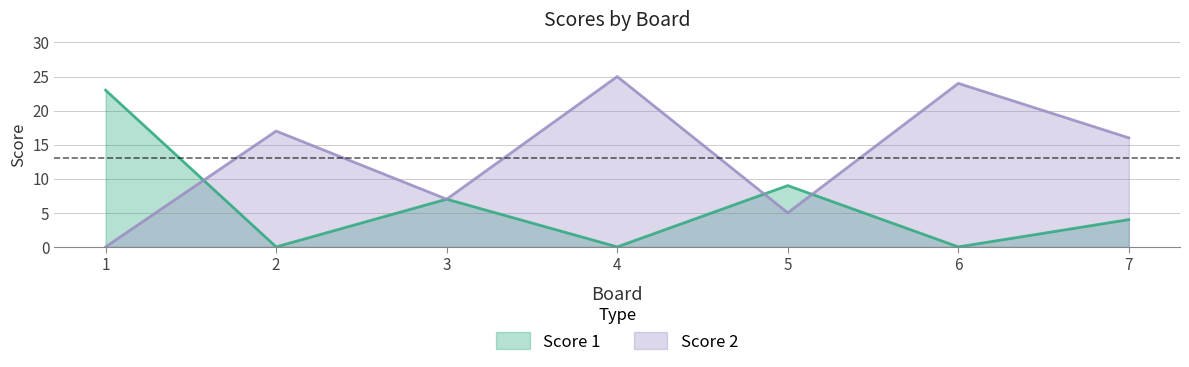

At which category is the sum across all series the highest?

4